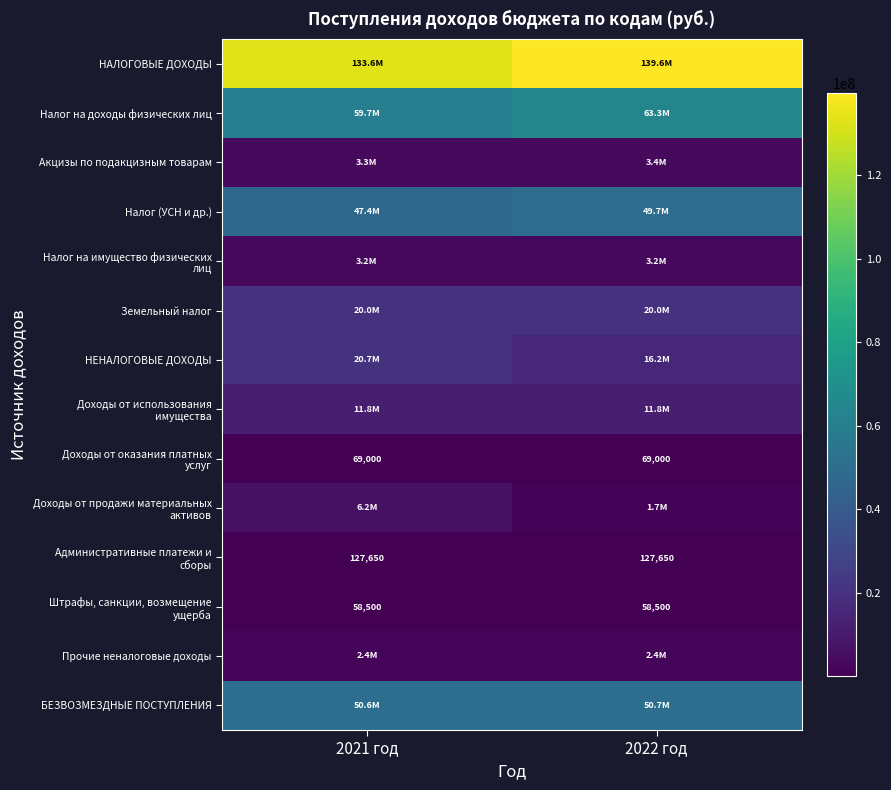

Where does the Акцизы по подакцизным товарам series first go above 3393768?

2022 год